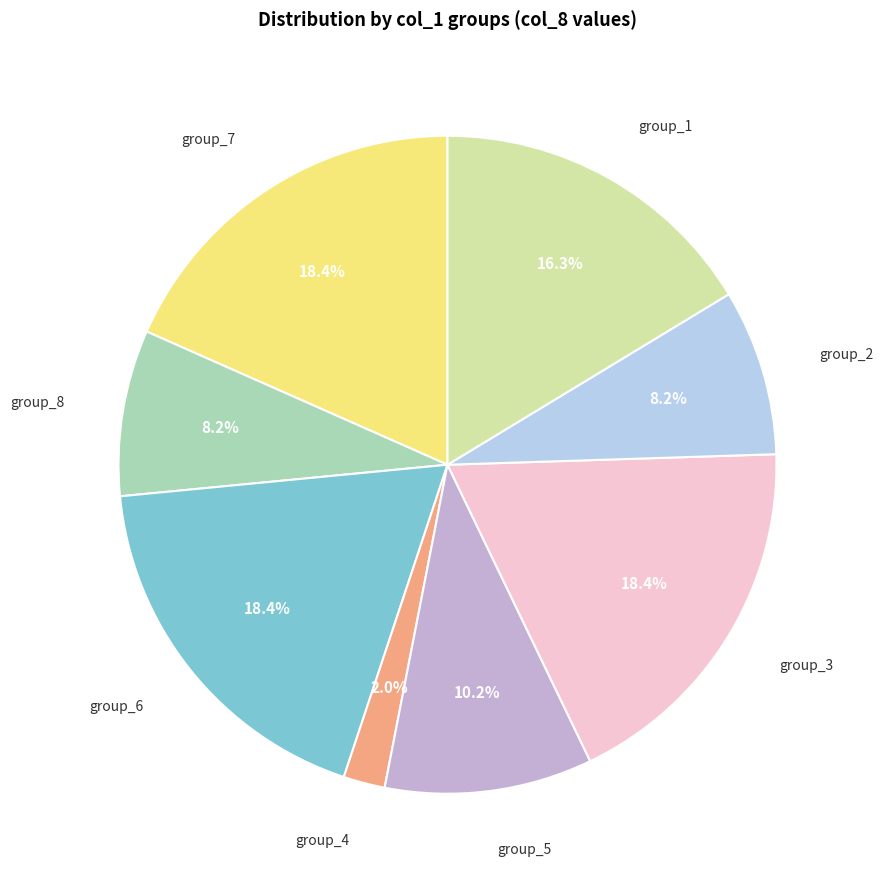

Approximately how many times larger is the value at group_3 compared to group_6?

1.0